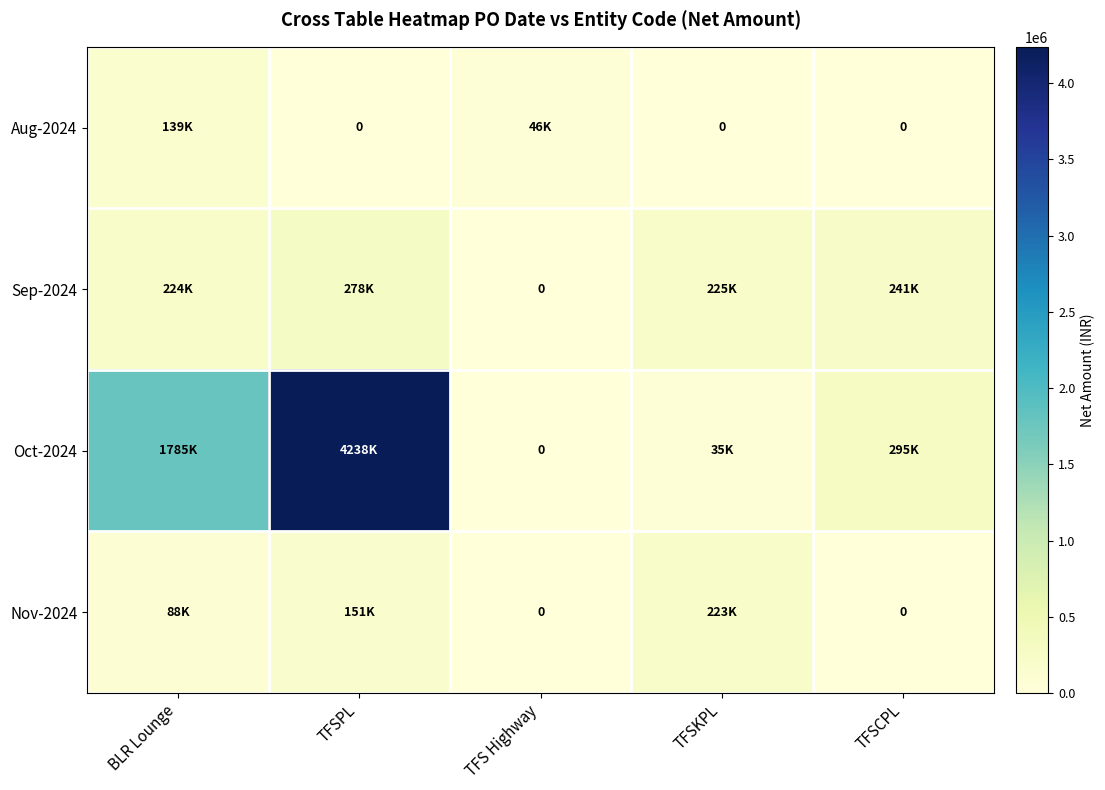

How many series are shown in this chart?

4